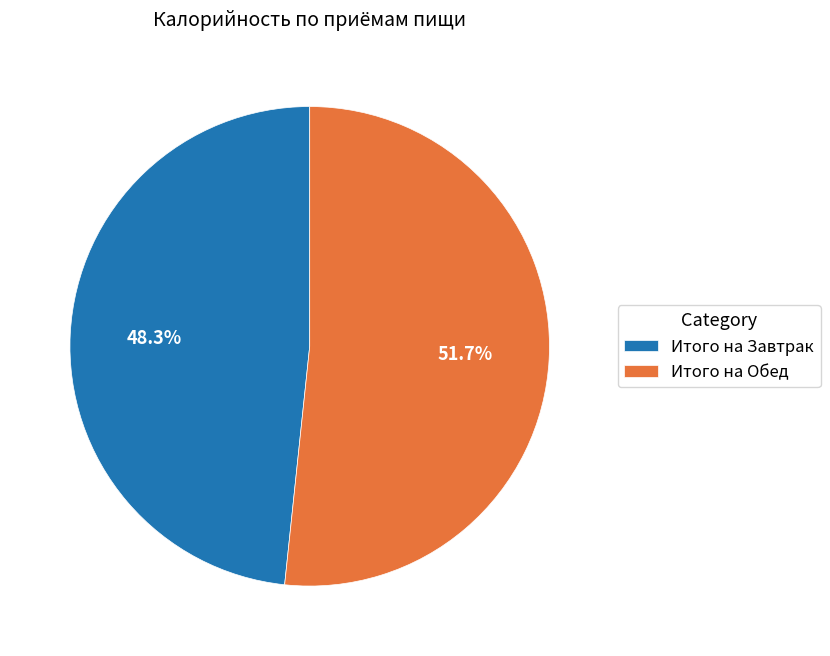

To the nearest percent, what is the difference between the Итого на Обед and Итого на Завтрак slice percentages?

3%